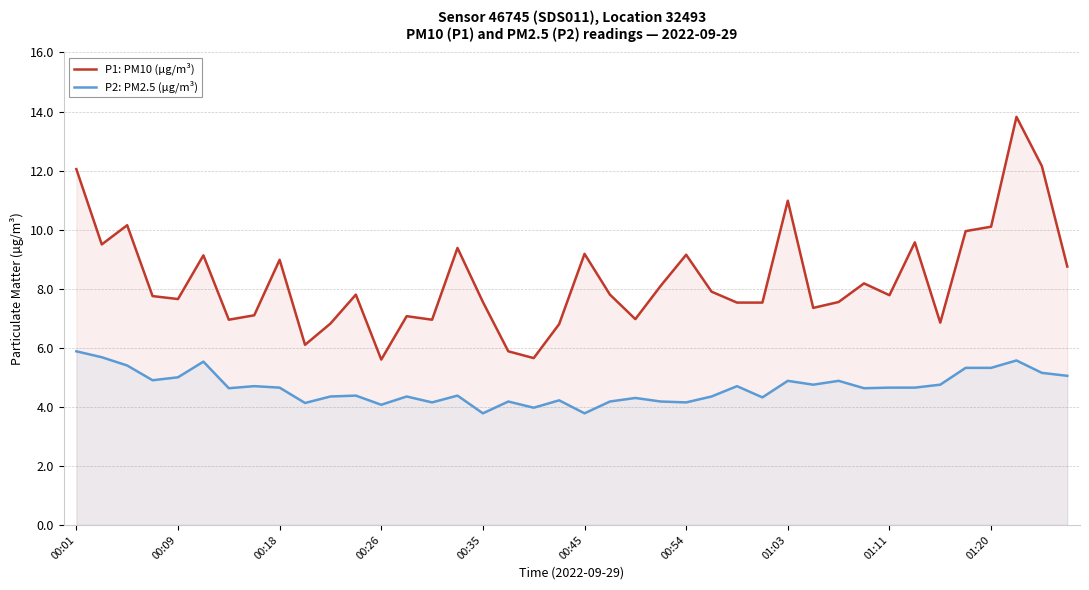

What is the spread (max minus min) of values at 00:26?

1.5